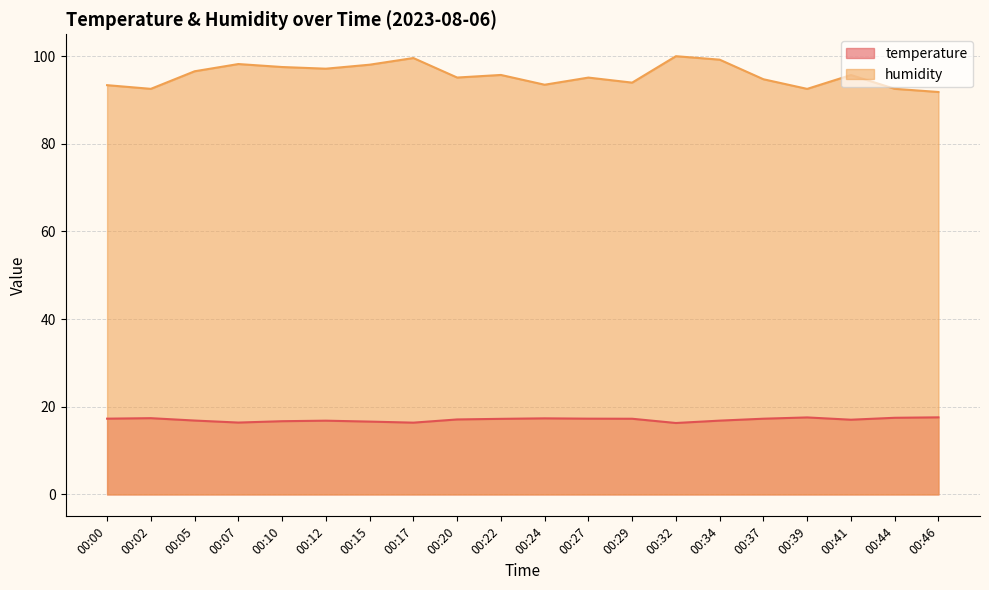

At which label does temperature first exceed 17?

00:00